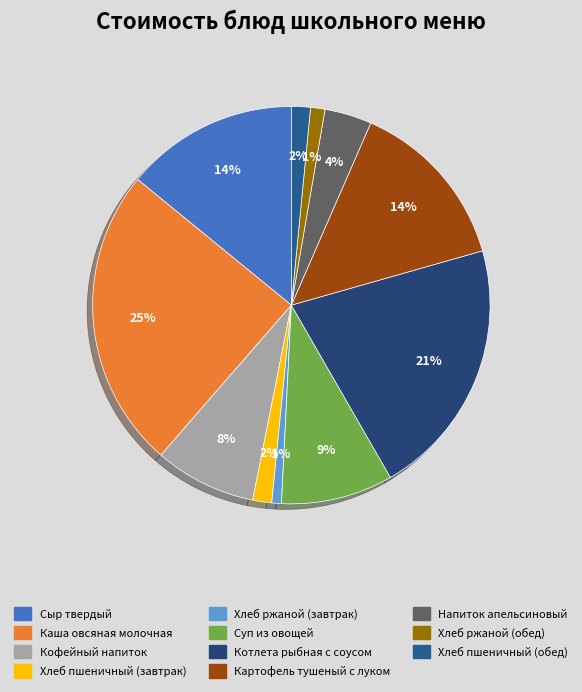

To the nearest percent, what is the difference between the Хлеб пшеничный (завтрак) and Хлеб ржаной (завтрак) slice percentages?

1%